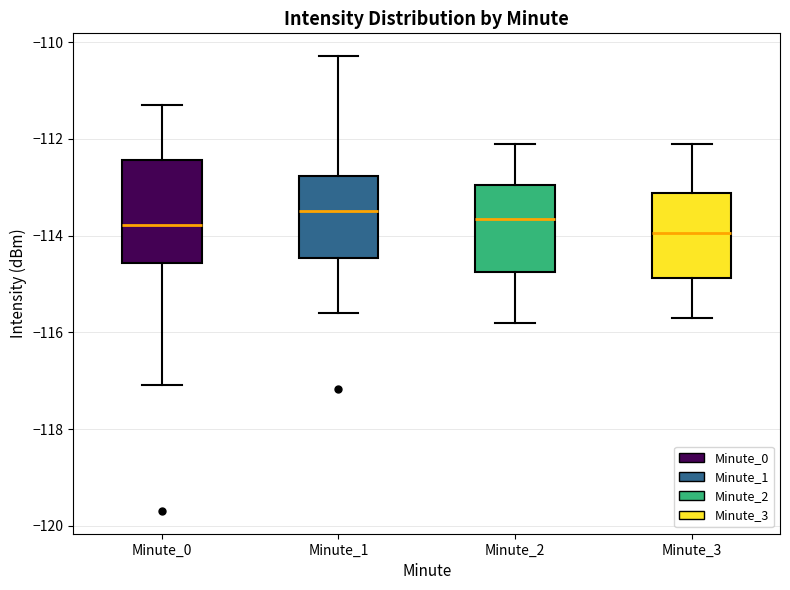

Reading left to right, transcribe this box plot: for each box, give where its median line is, the range the box spans, and where its two whiskers end, as read against the y-axis. The values are not printed on the chart, so give them approximately, as read against the axis.

Minute_0: median -113.8, box -114.6 to -112.4, whiskers -117.0 to -111.4
Minute_1: median -113.4, box -114.4 to -112.8, whiskers -115.6 to -110.2
Minute_2: median -113.6, box -114.8 to -113.0, whiskers -115.8 to -112.0
Minute_3: median -114.0, box -114.8 to -113.2, whiskers -115.6 to -112.0